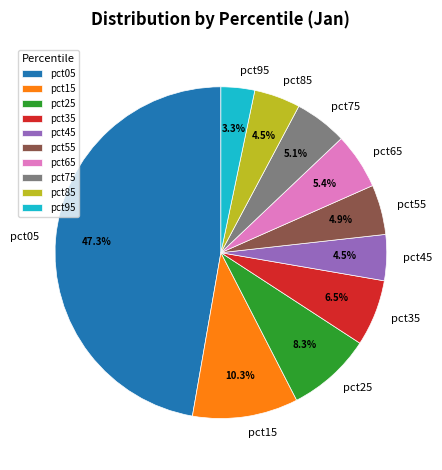

Which has a higher value, pct45 or pct35?

pct35